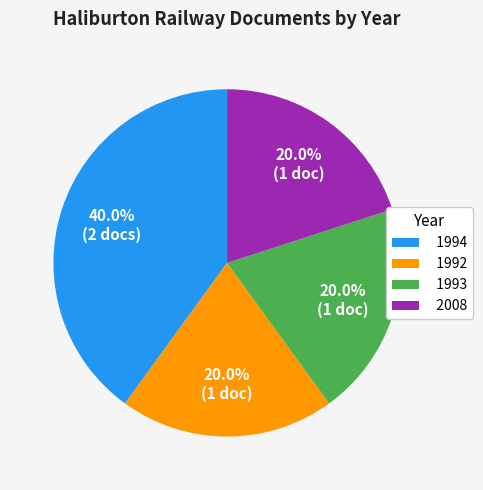

Between 1994 and 1993, which is larger?

1994